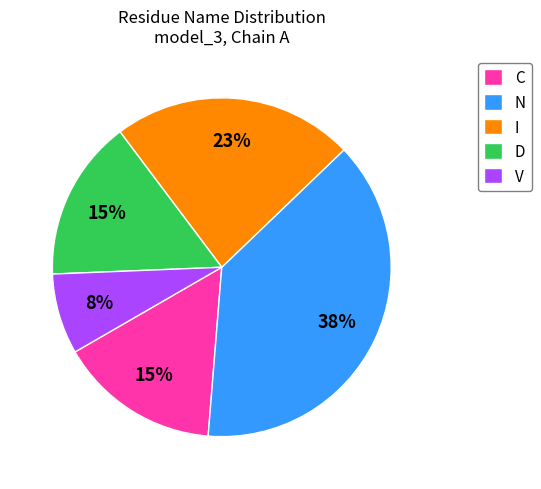

To the nearest percent, what portion does D represent?

15%